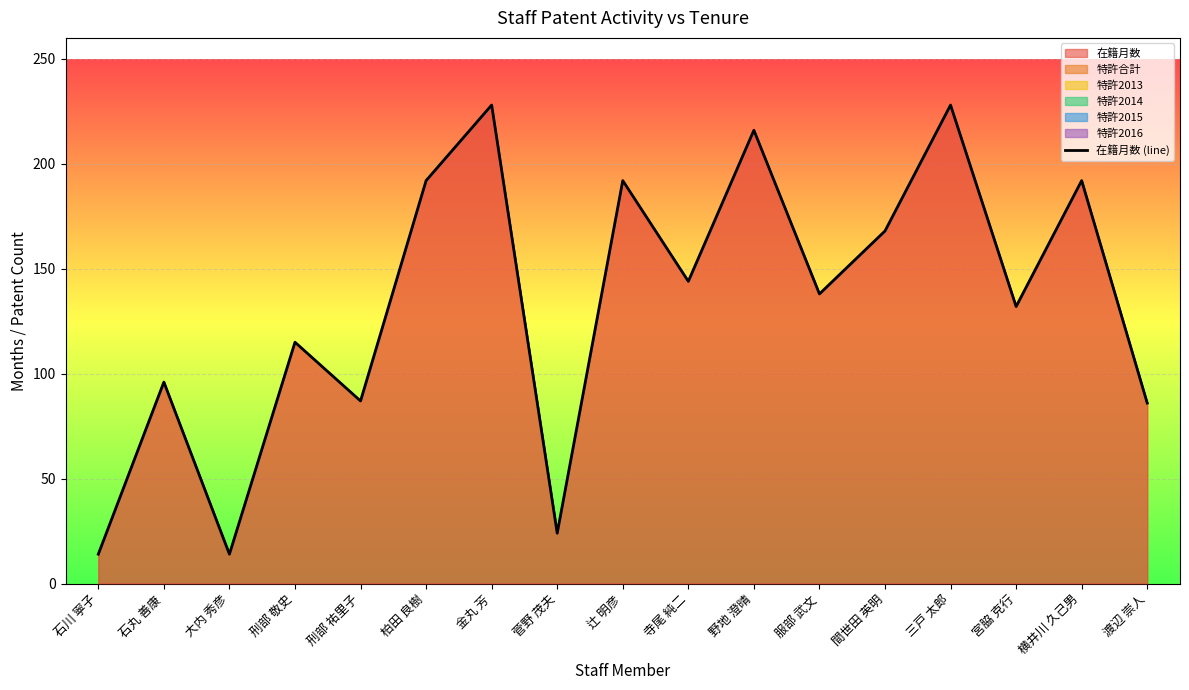

True or false: the data shows 22 at 石川 寧子.

False